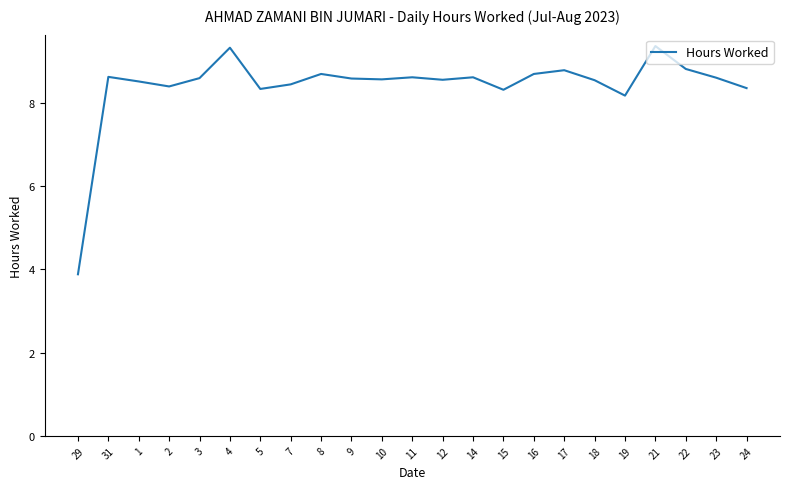

At which category does the data reach its first local valley?

2